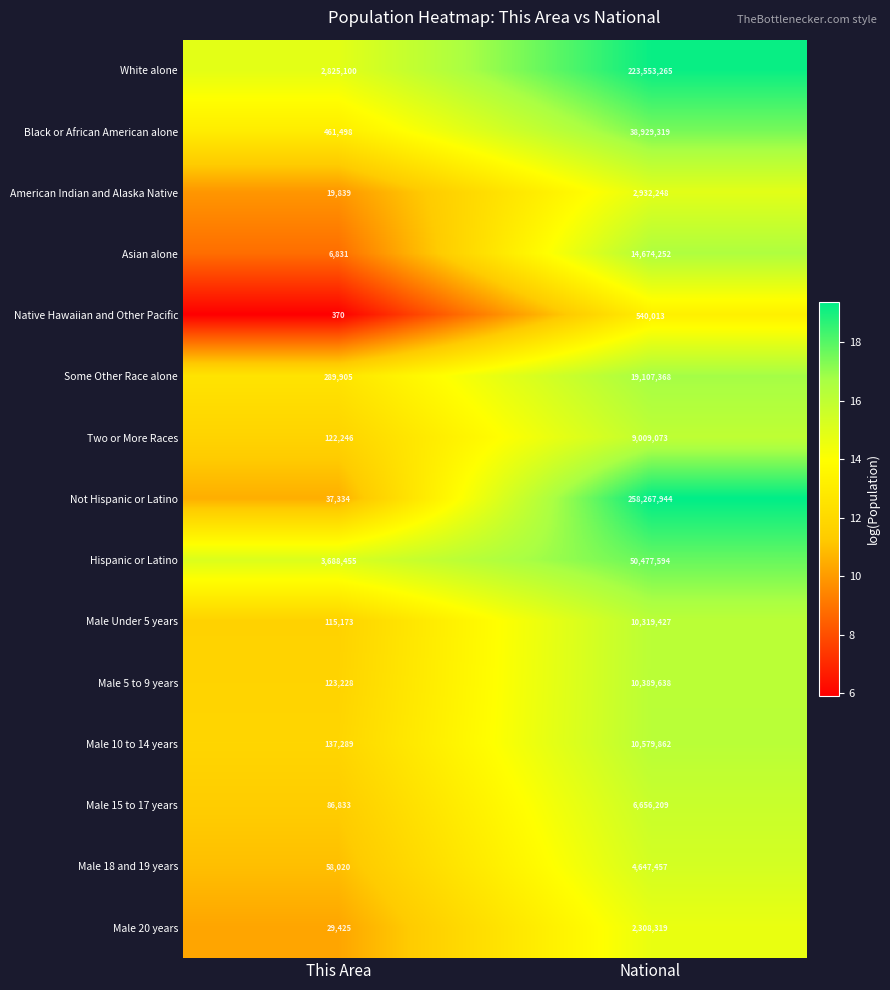

Rank the categories by Male 18 and 19 years value from lowest to highest.

This Area, National